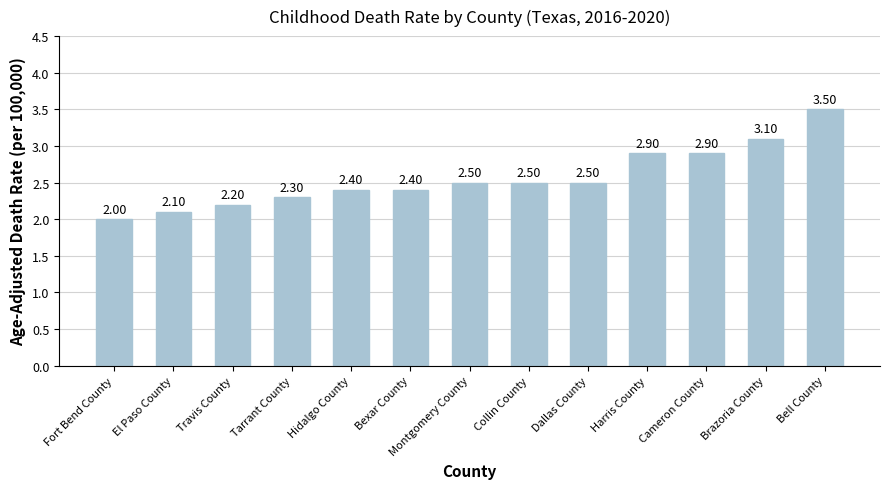

Approximately how many times larger is the value at Tarrant County compared to Dallas County?

0.9